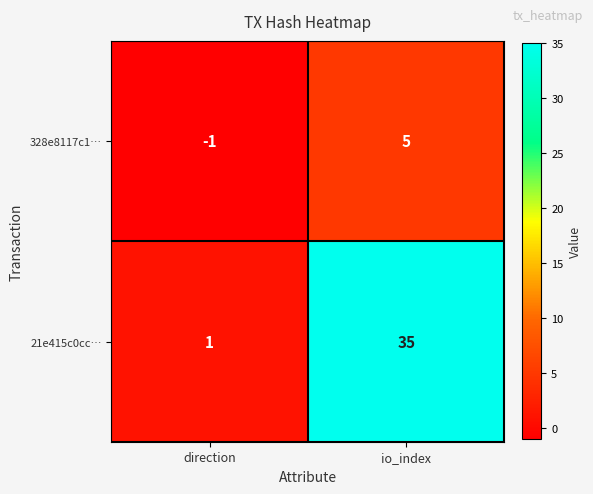

What is the smallest value displayed?

-1